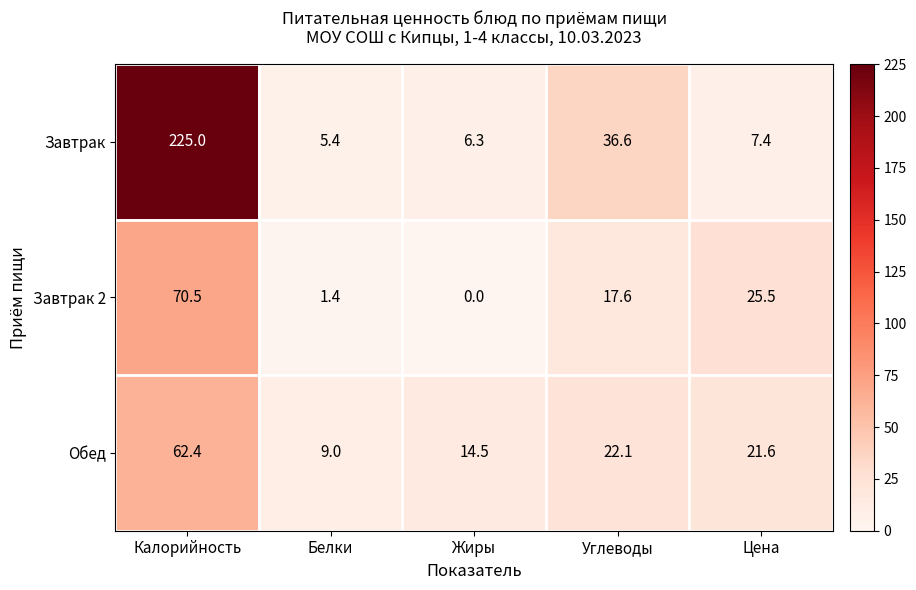

What is the difference between the second highest and second lowest values in the Завтрак series?

30.3